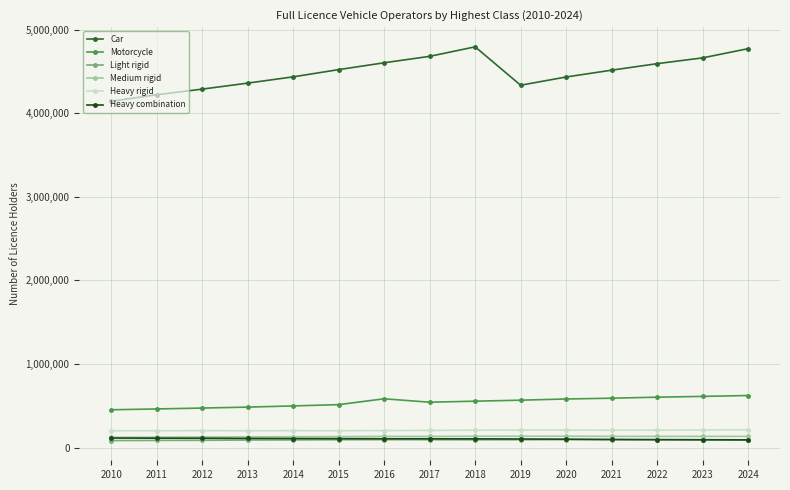

What is the minimum value shown in the chart?

82835